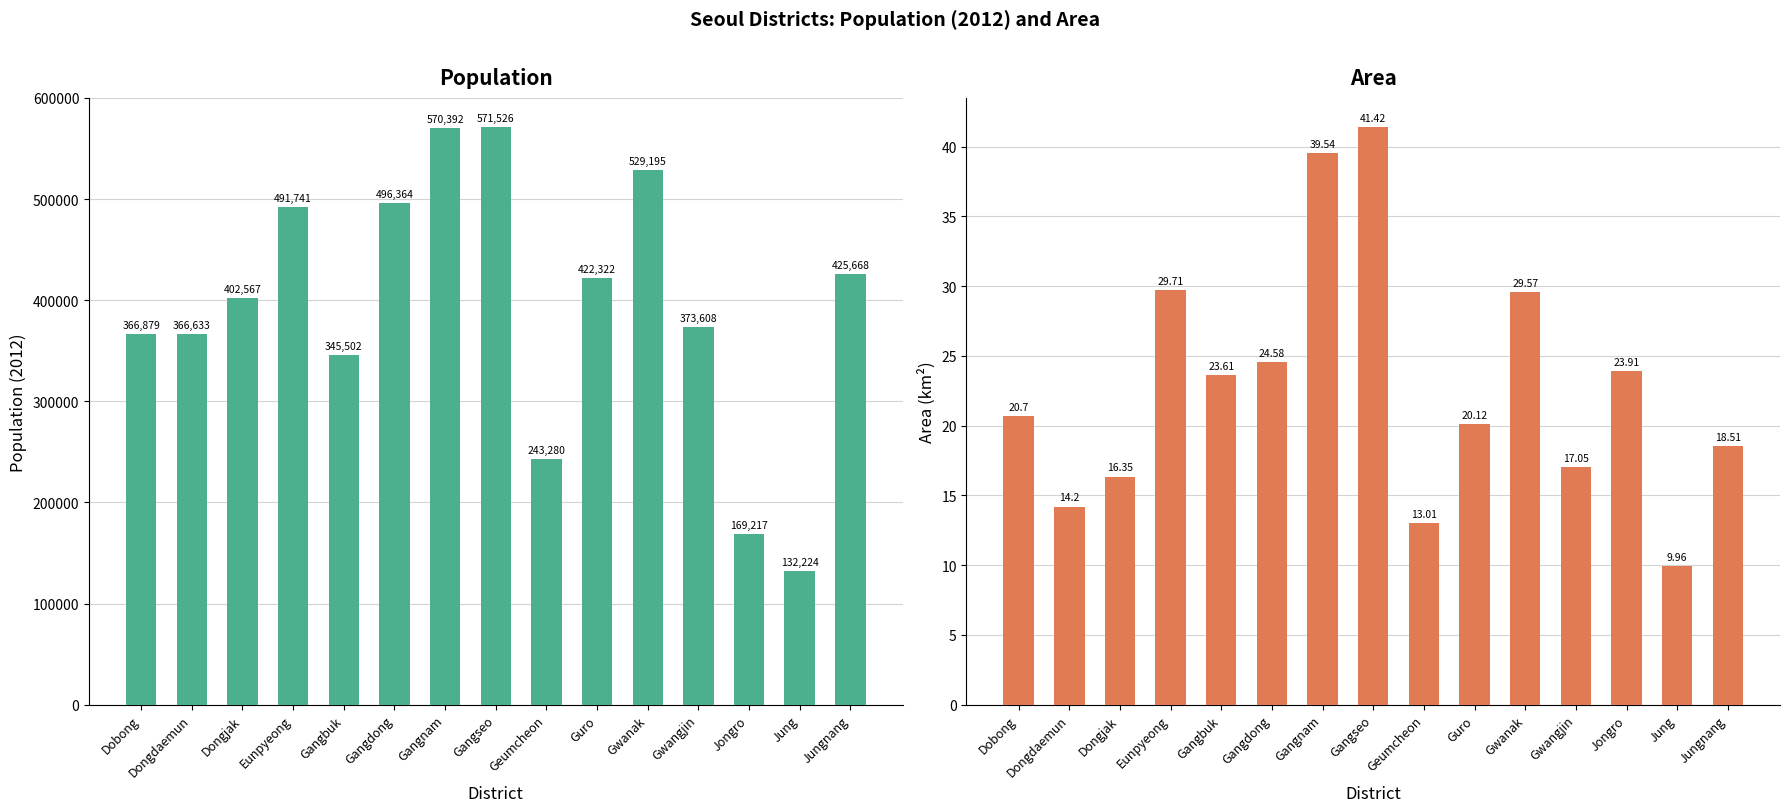

Which series has the largest total across all categories?

Pop.2012